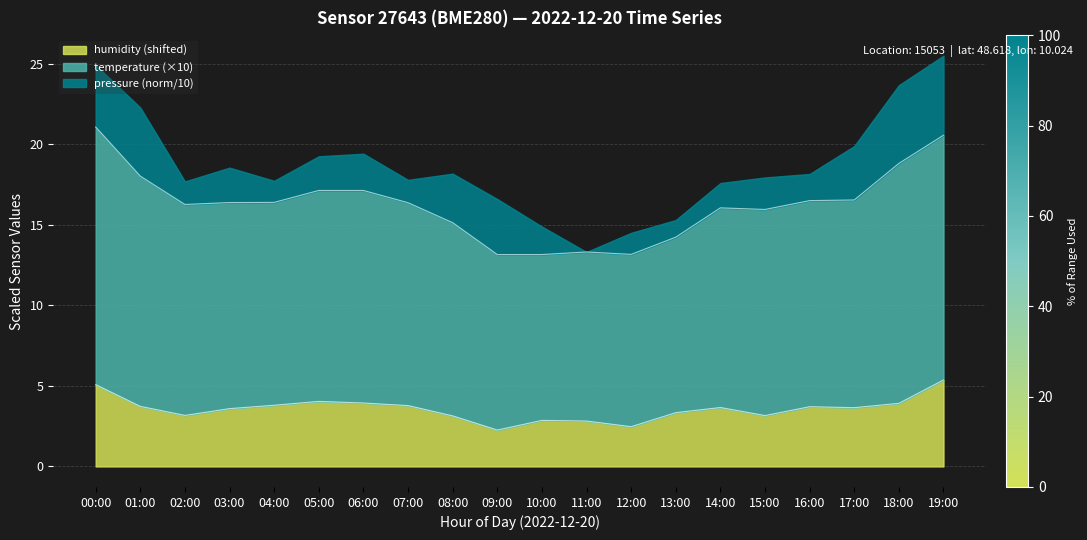

True or false: humidity (shifted) has a value of 2.3 at 13:00.

False